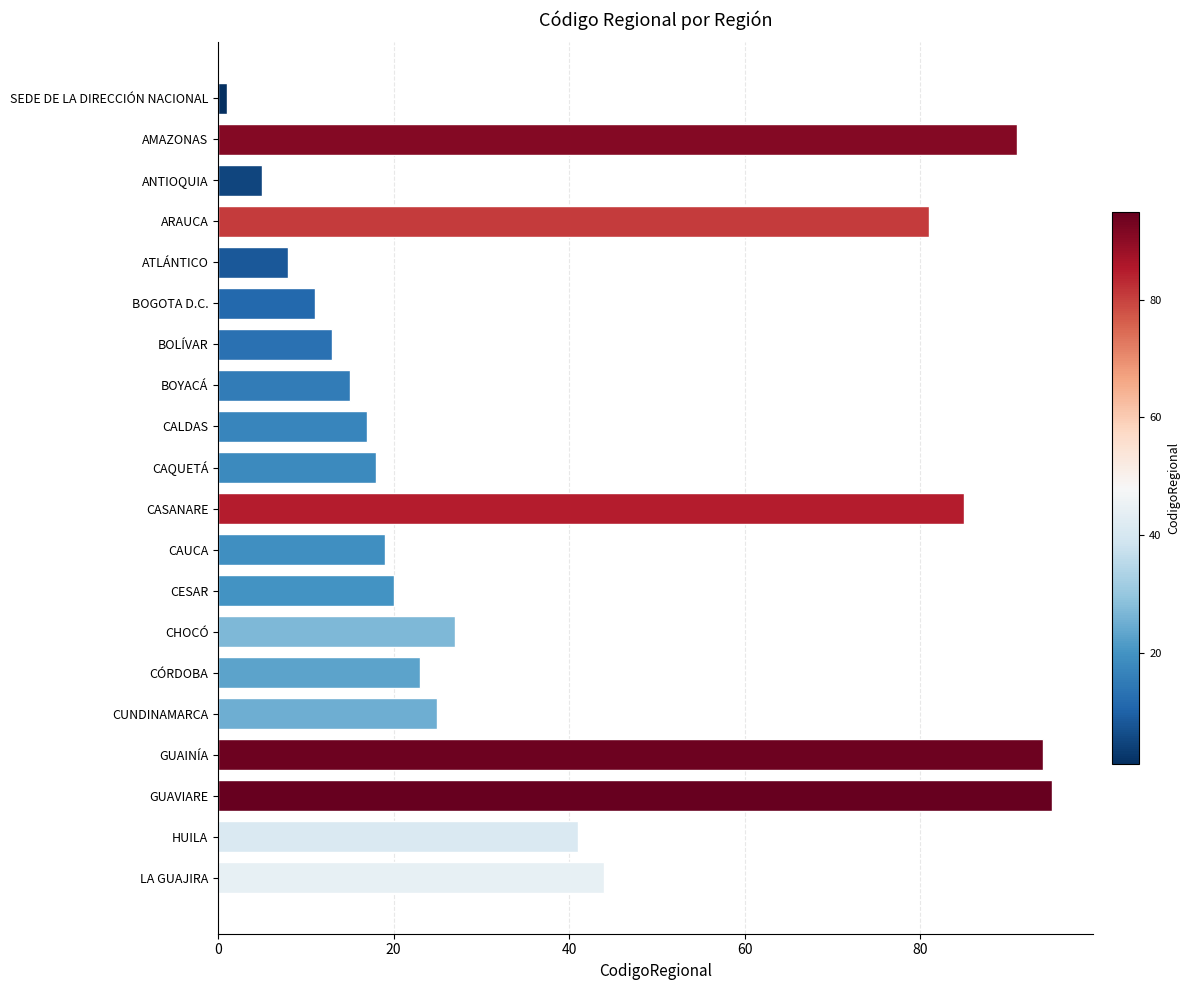

What is the change in value from AMAZONAS to HUILA?

-50